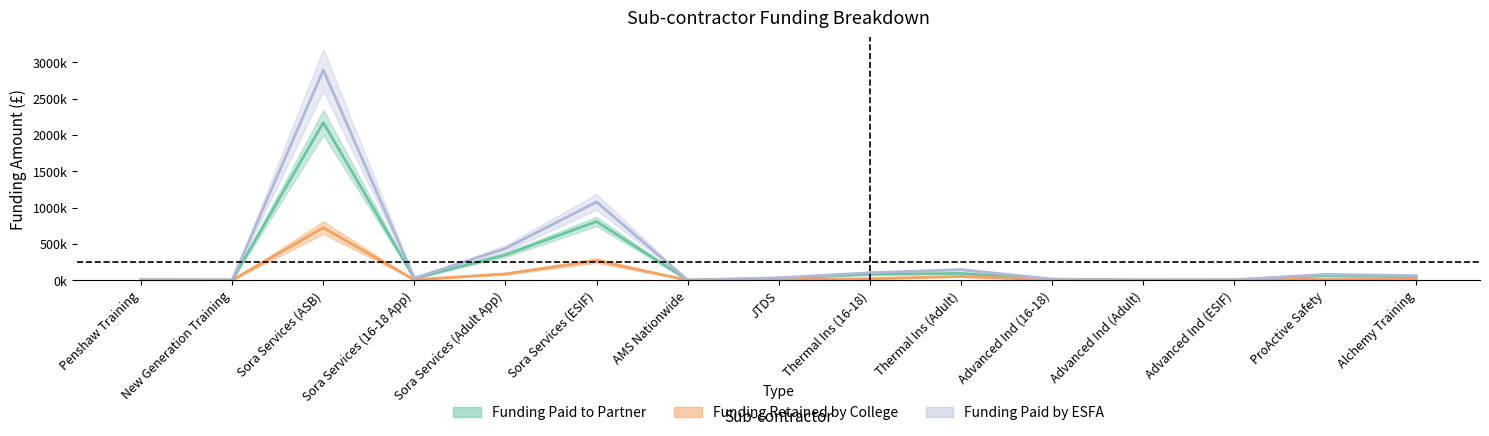

What is the sum of the funding_retained values at ProActive Safety and Advanced Ind (ESIF)?

17.4